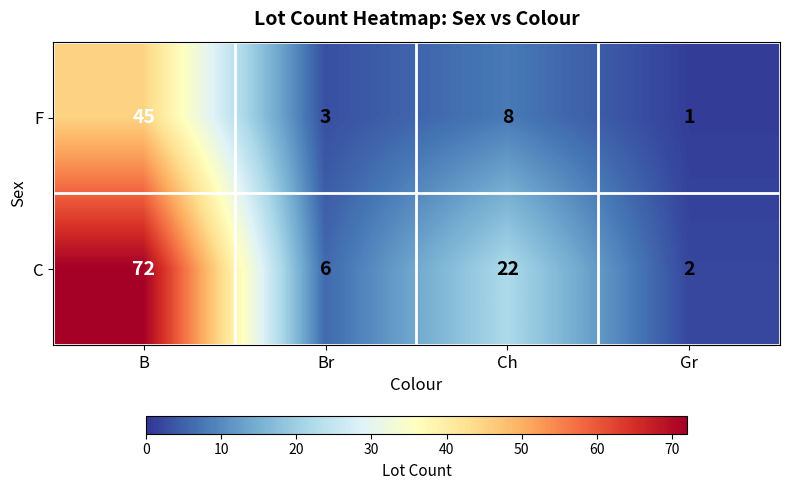

What is the sum of the F values at Br and Ch?

11